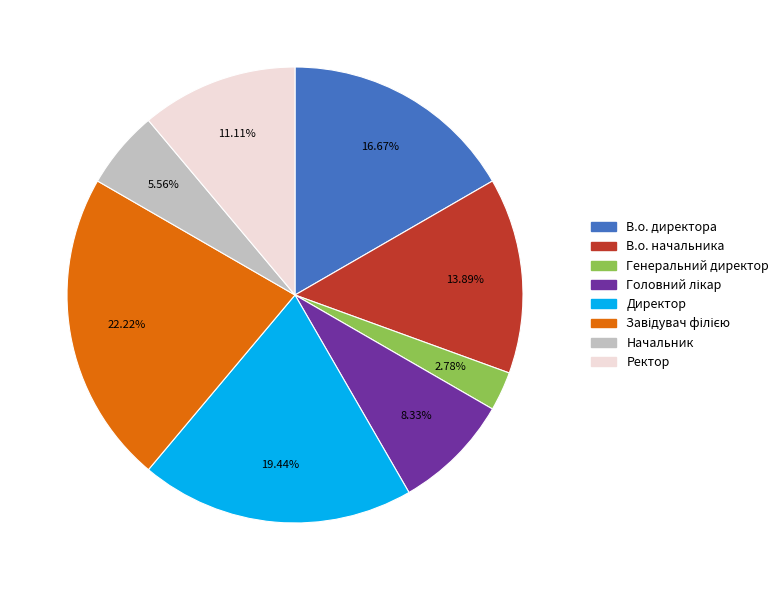

Approximately how many times larger is the value at Ректор compared to Генеральний директор?

4.0